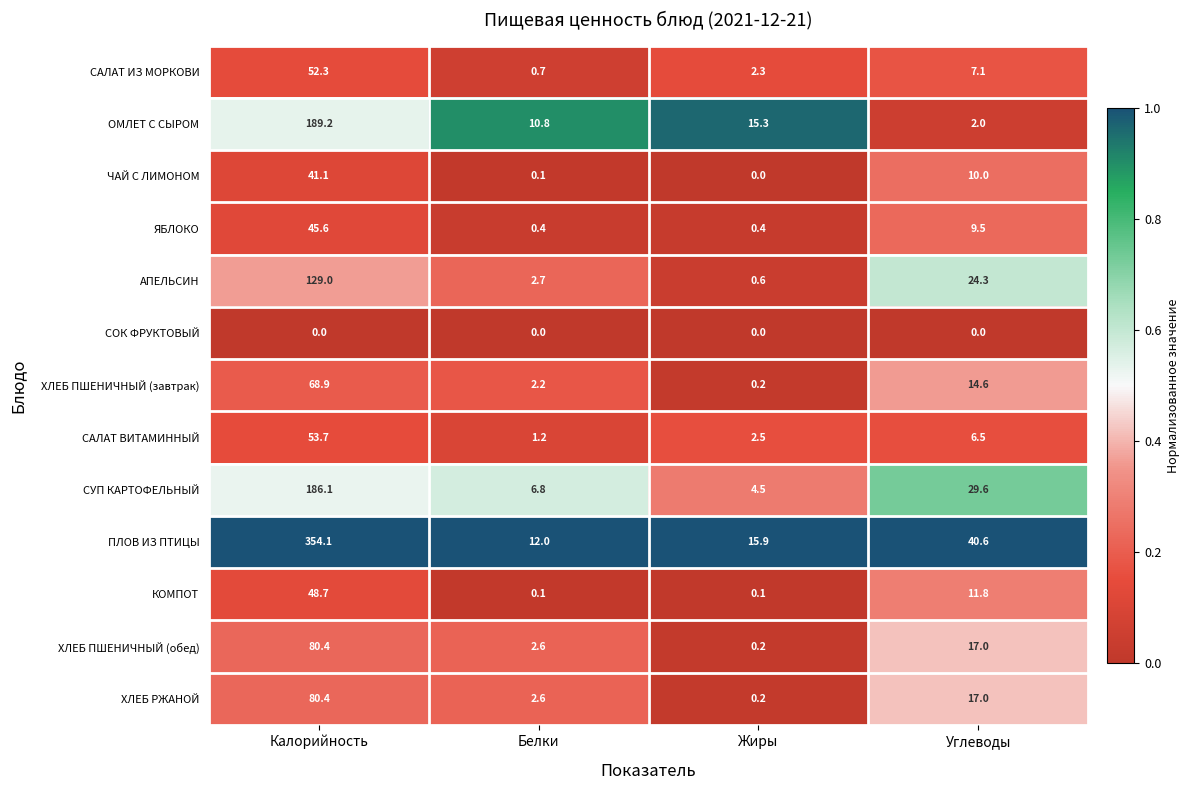

Rank the categories by ПЛОВ ИЗ ПТИЦЫ value from highest to lowest.

Калорийность, Углеводы, Жиры, Белки